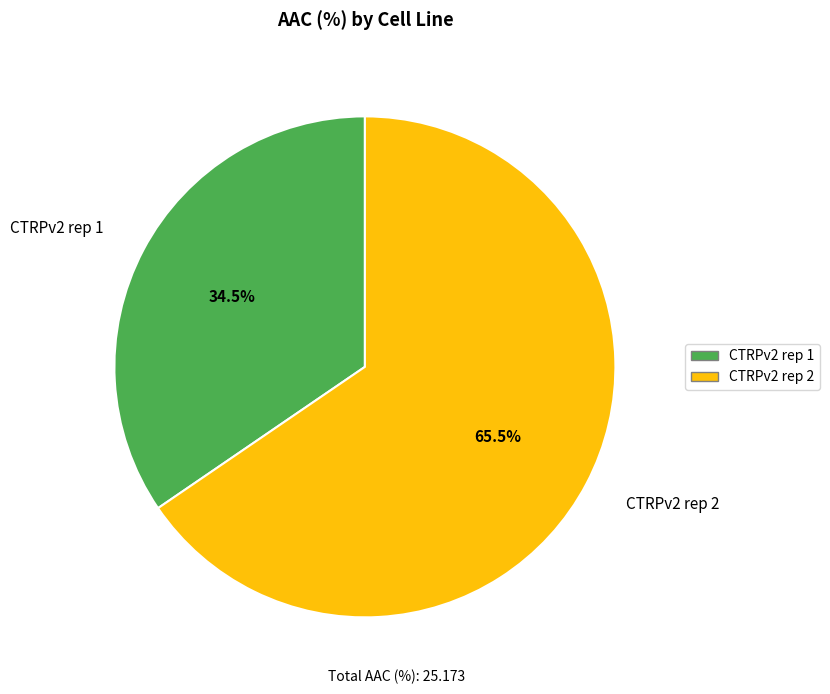

True or false: CTRPv2 rep 1 accounts for 20% of the total.

False